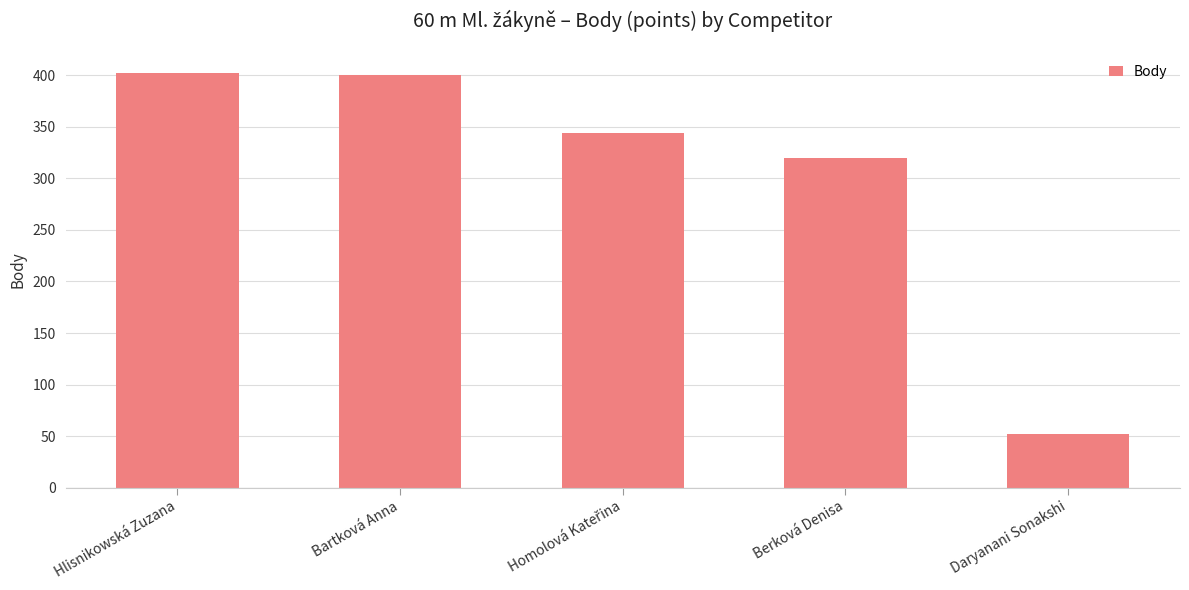

Read the value at Daryanani Sonakshi, to the nearest 50.

50